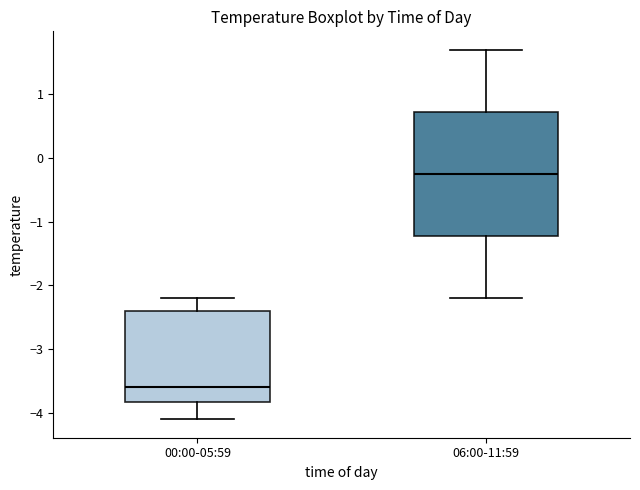

Where is the lower edge of the box for 06:00-11:59 on the y-axis? The values are not printed on the chart, so give them approximately, as read against the axis.

-1.2